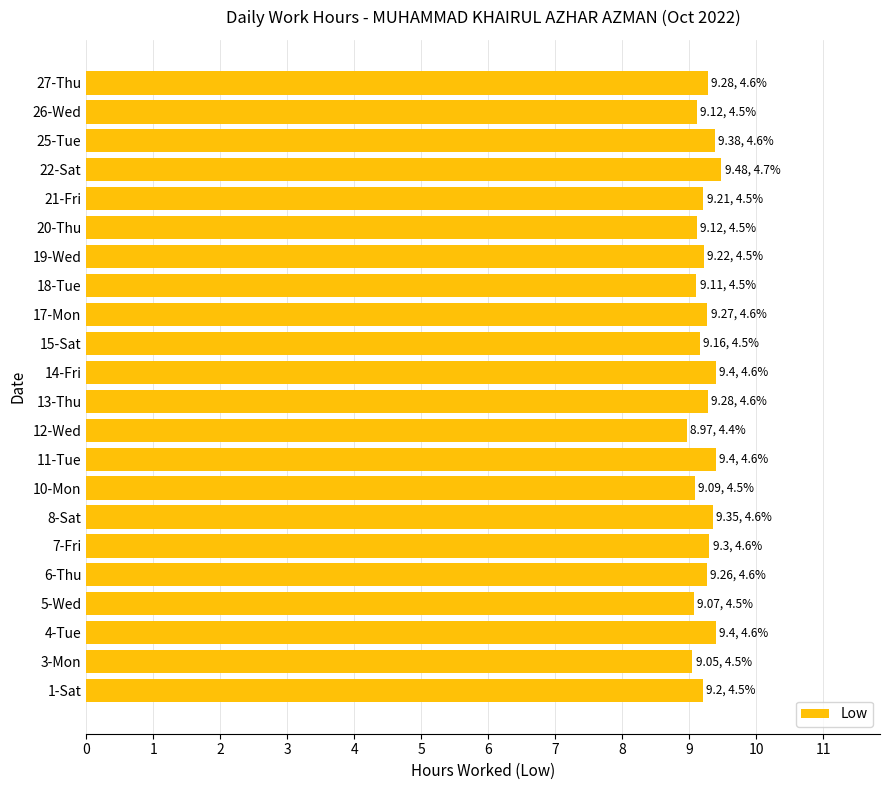

What is the ratio of the value at 20-Thu to the value at 18-Tue?

1.0